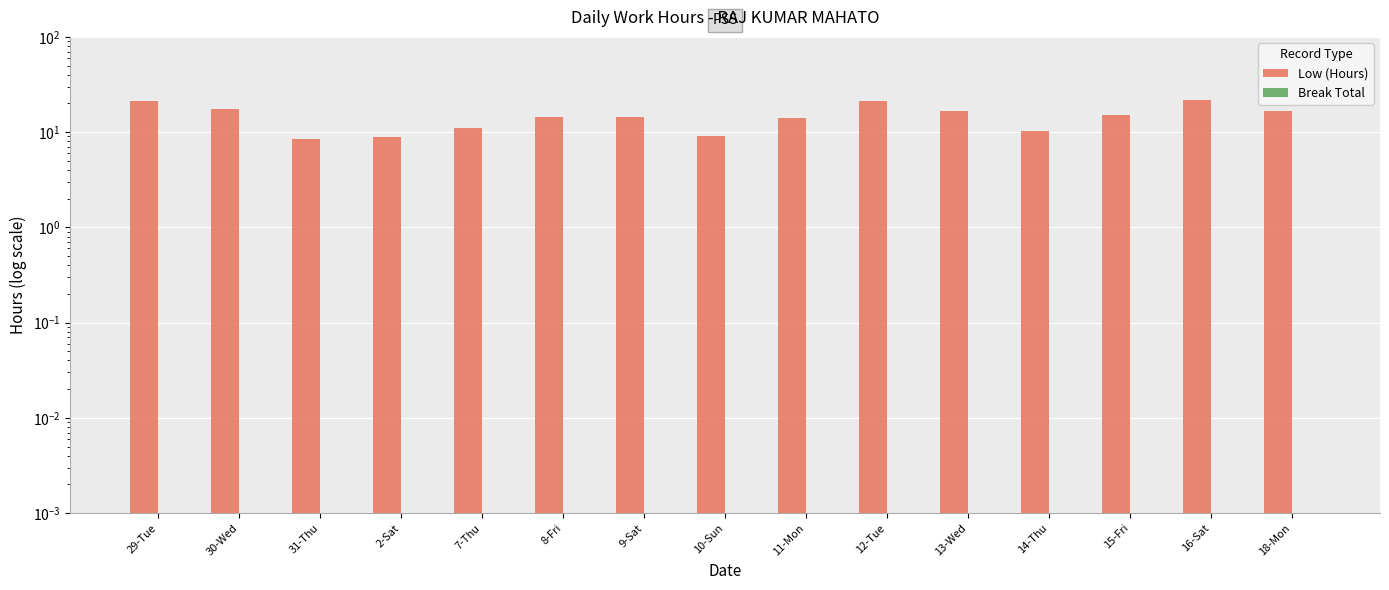

At which label does Low (Hours) reach its minimum?

31-Thu